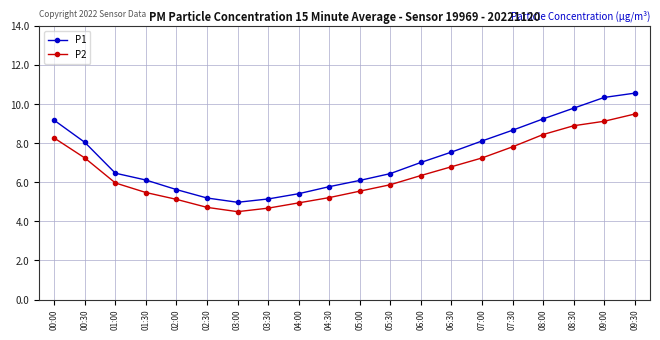

Which series changed the most between 02:00 and 09:00?

P1